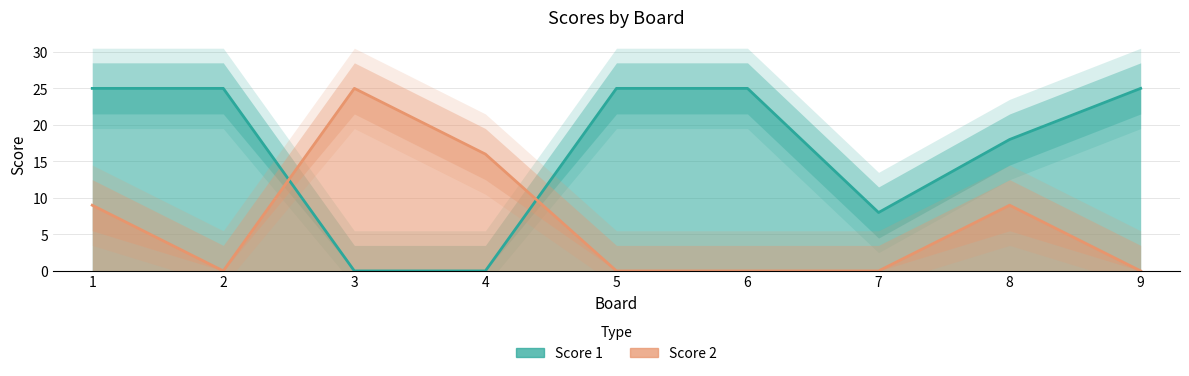

How many positive values does the Score 1 series have?

7